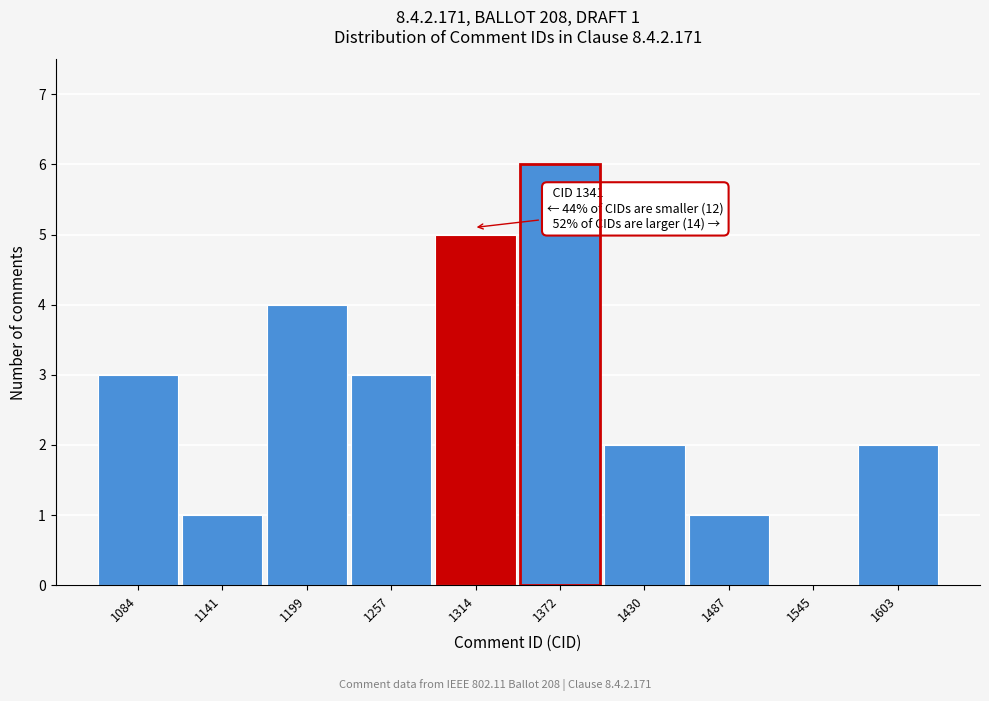

Reading left to right, list all the values displayed in this chart.

1084=3	1141=1	1199=4	1257=3	1314=5	1372=6	1430=2	1487=1	1545=0	1603=2